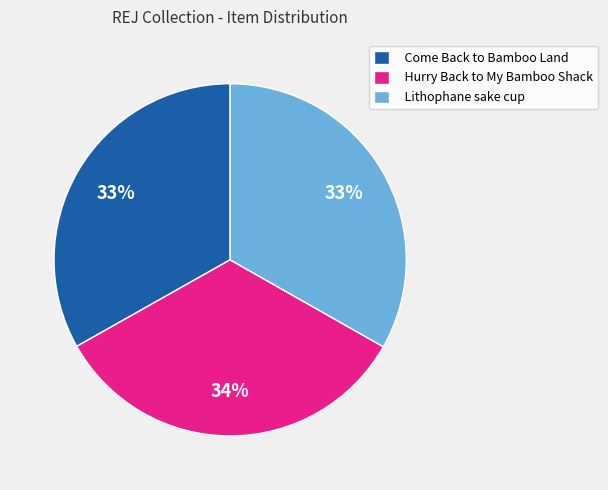

Count the number of slices in the pie.

3